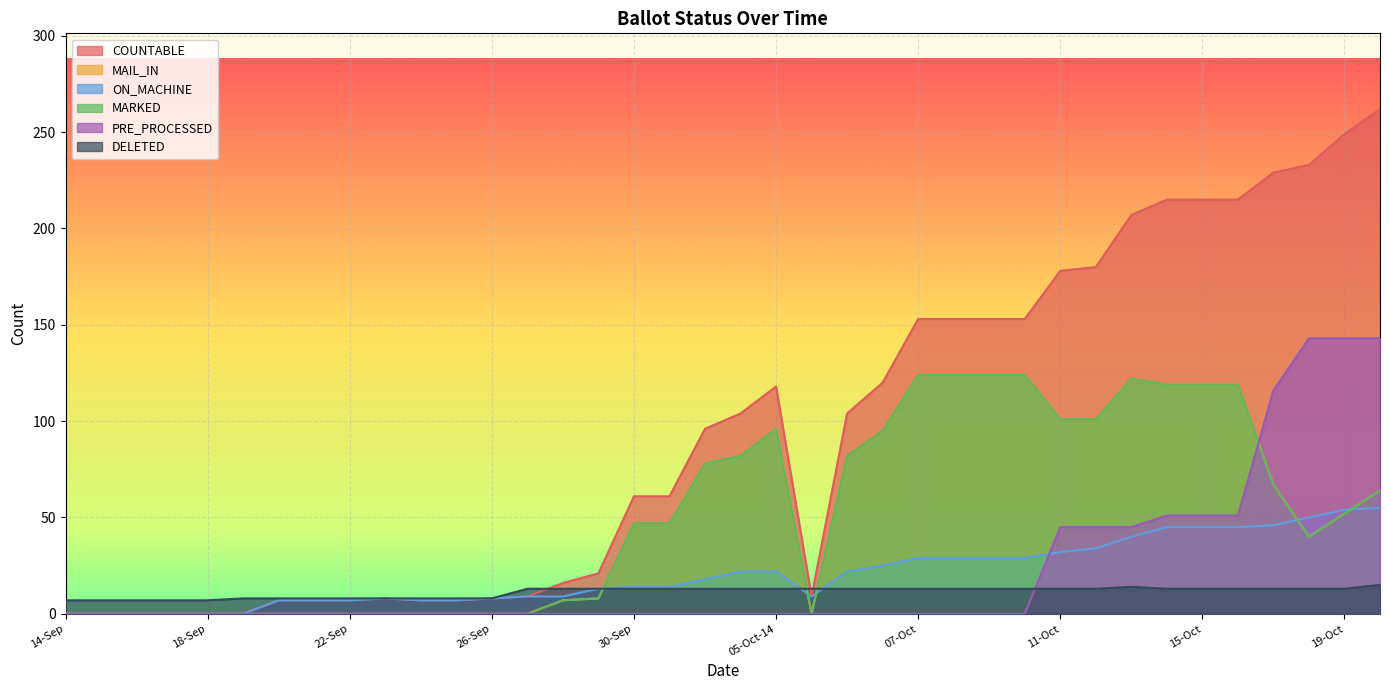

How many lines are shown in the chart?

6